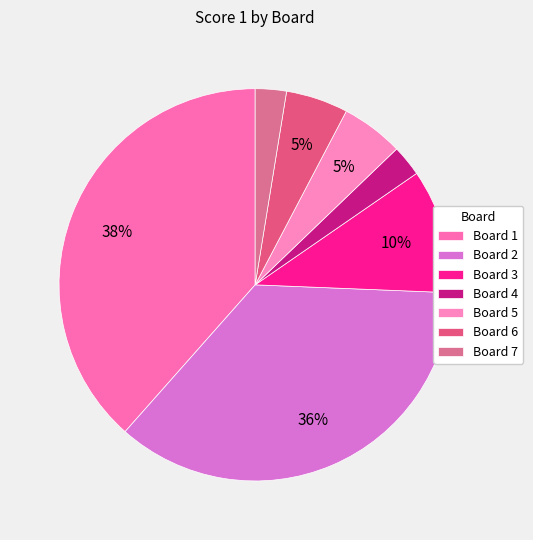

Approximately how many times larger is the value at Board 1 compared to Board 2?

1.1